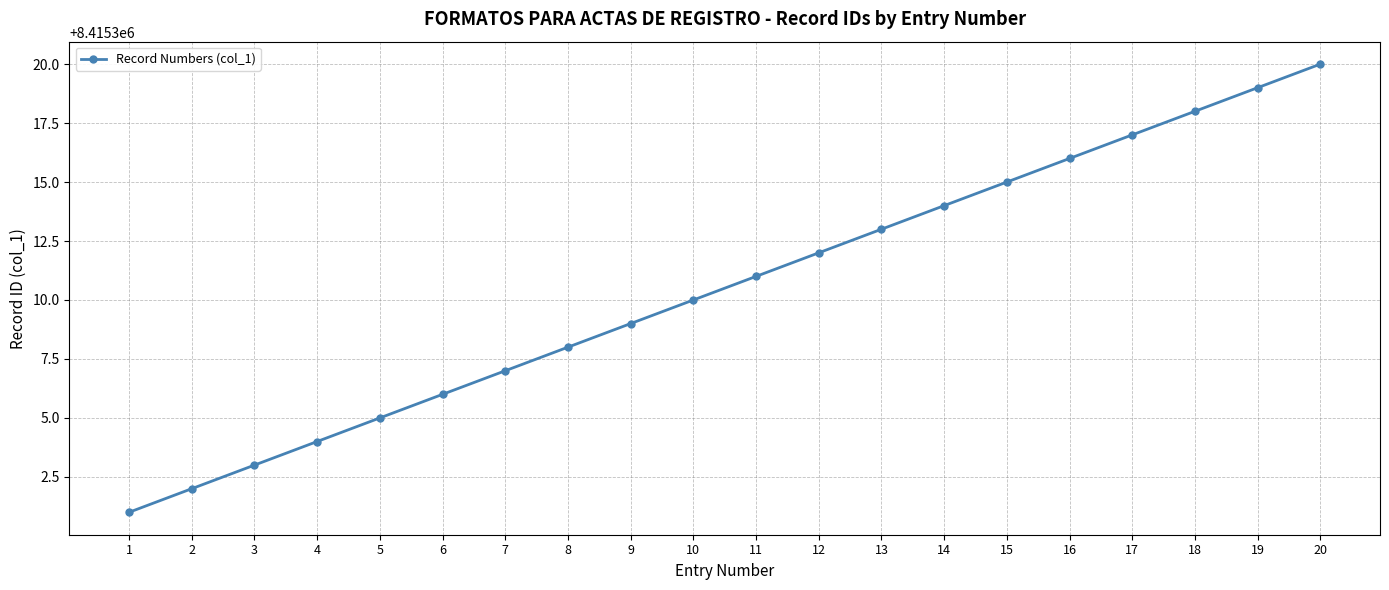

What is the value of the 12th point from the left?

8415312